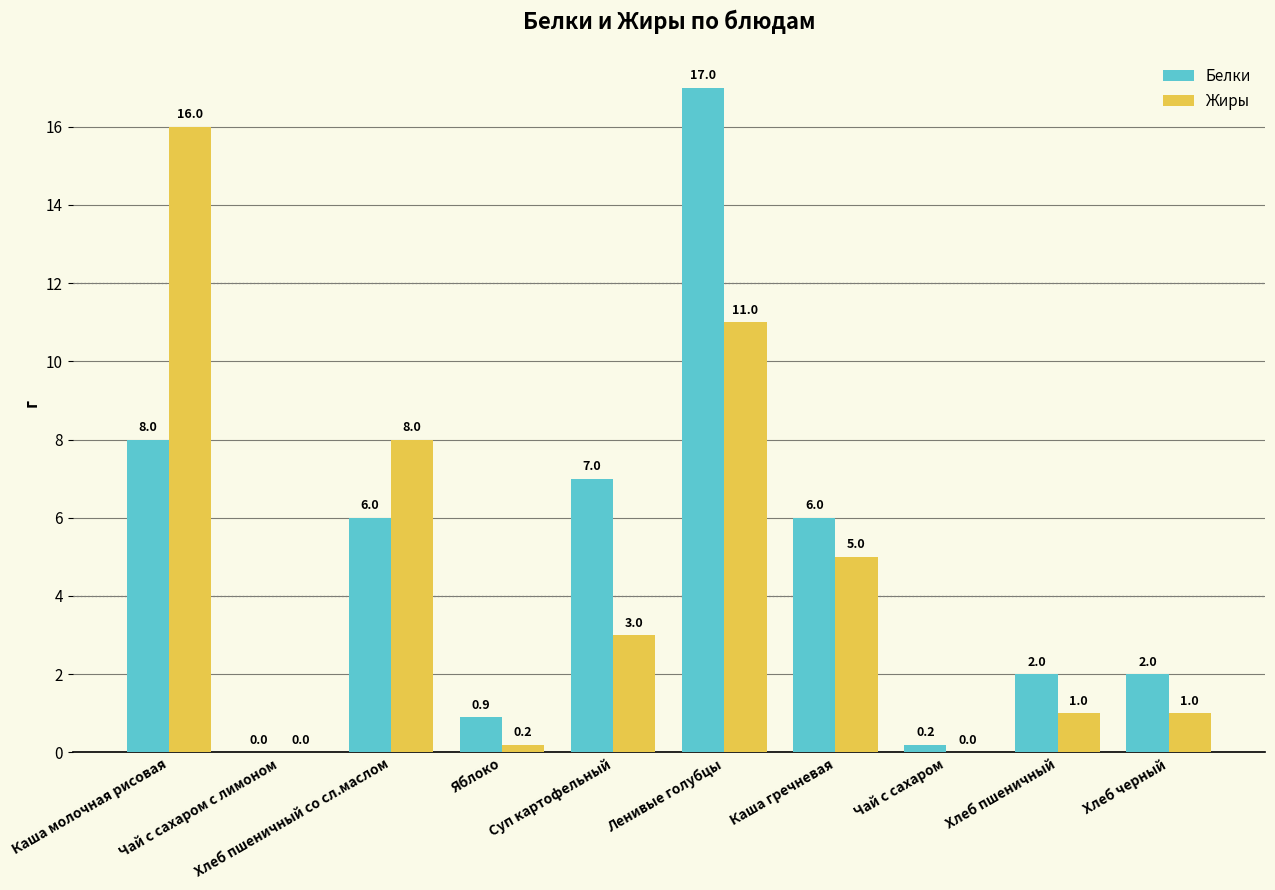

What is the maximum value for Белки?

17.0